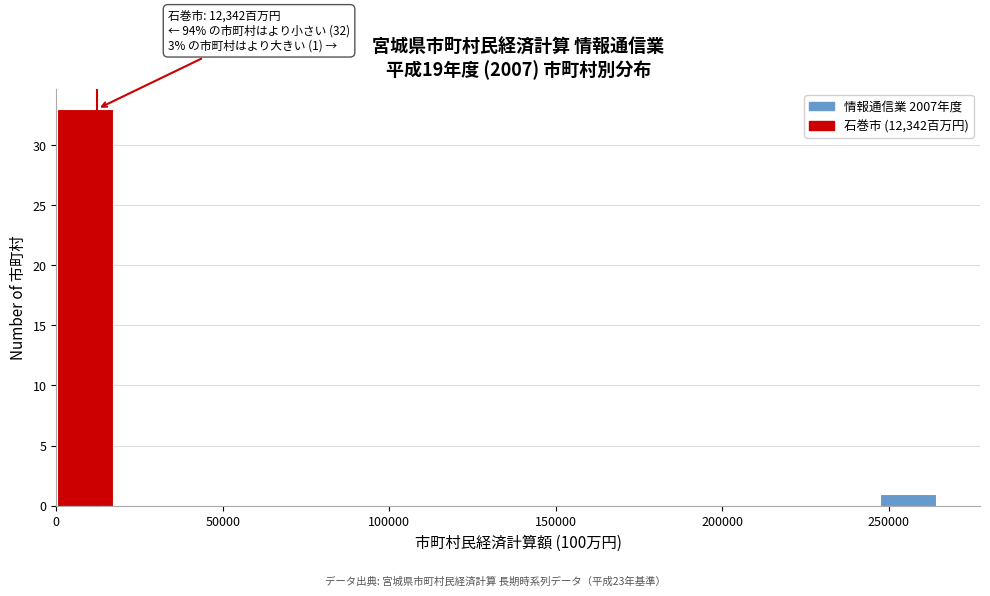

Read against the x-axis, roughly where is the centre of the tallest bar?

10000